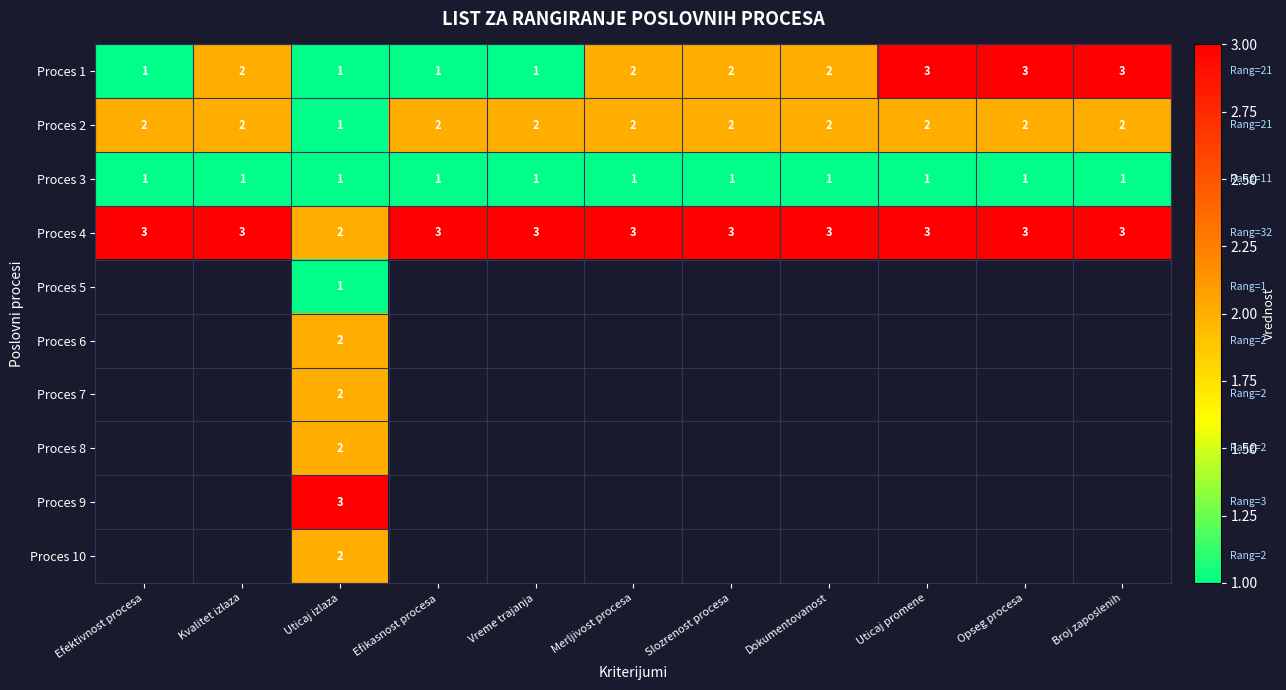

Which has a higher value, Efikasnost procesa or Efektivnost procesa?

Efikasnost procesa